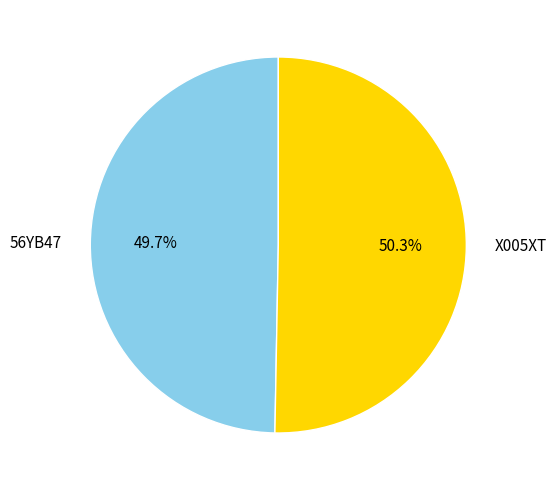

To the nearest percent, what is the average slice percentage?

50%